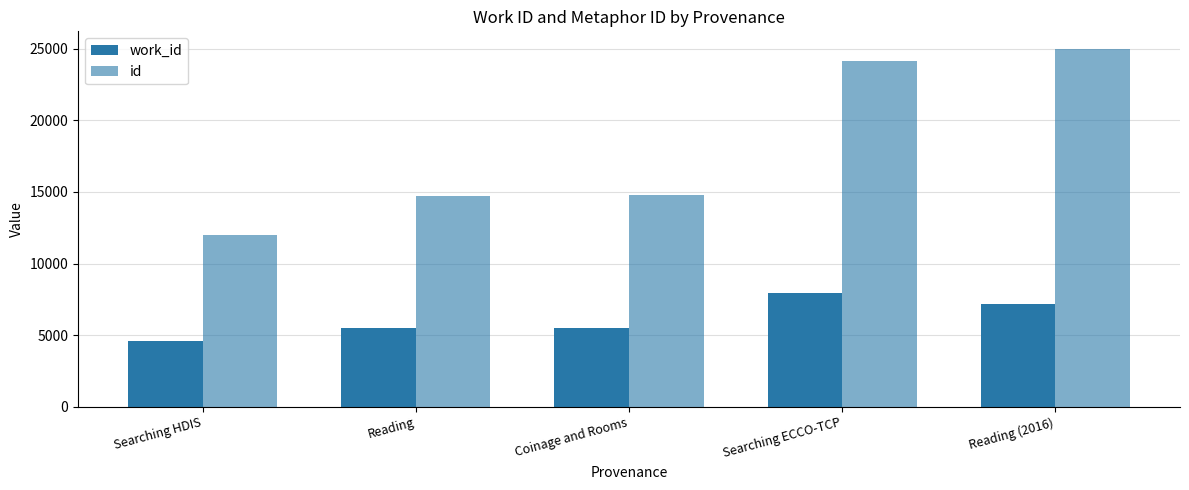

At which label does id first exceed 14799?

Searching ECCO-TCP